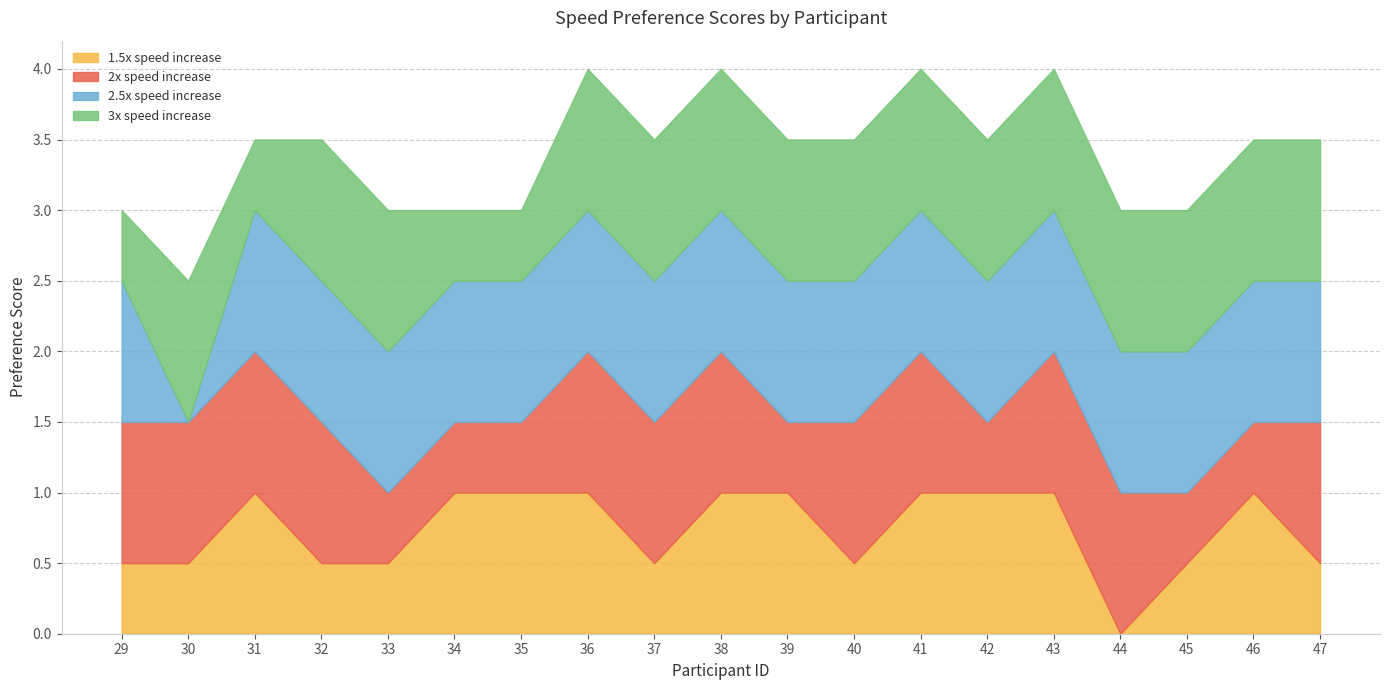

Reading left to right, list all the values displayed in this chart.

1.5x speed increase: 29=0.5	30=0.5	31=1.0	32=0.5	33=0.5	34=1.0	35=1.0	36=1.0	37=0.5	38=1.0	39=1.0	40=0.5	41=1.0	42=1.0	43=1.0	44=0.0	45=0.5	46=1.0	47=0.5
2x speed increase: 29=1.0	30=1.0	31=1.0	32=1.0	33=0.5	34=0.5	35=0.5	36=1.0	37=1.0	38=1.0	39=0.5	40=1.0	41=1.0	42=0.5	43=1.0	44=1.0	45=0.5	46=0.5	47=1.0
2.5x speed increase: 29=1.0	30=0.0	31=1.0	32=1.0	33=1.0	34=1.0	35=1.0	36=1.0	37=1.0	38=1.0	39=1.0	40=1.0	41=1.0	42=1.0	43=1.0	44=1.0	45=1.0	46=1.0	47=1.0
3x speed increase: 29=0.5	30=1.0	31=0.5	32=1.0	33=1.0	34=0.5	35=0.5	36=1.0	37=1.0	38=1.0	39=1.0	40=1.0	41=1.0	42=1.0	43=1.0	44=1.0	45=1.0	46=1.0	47=1.0